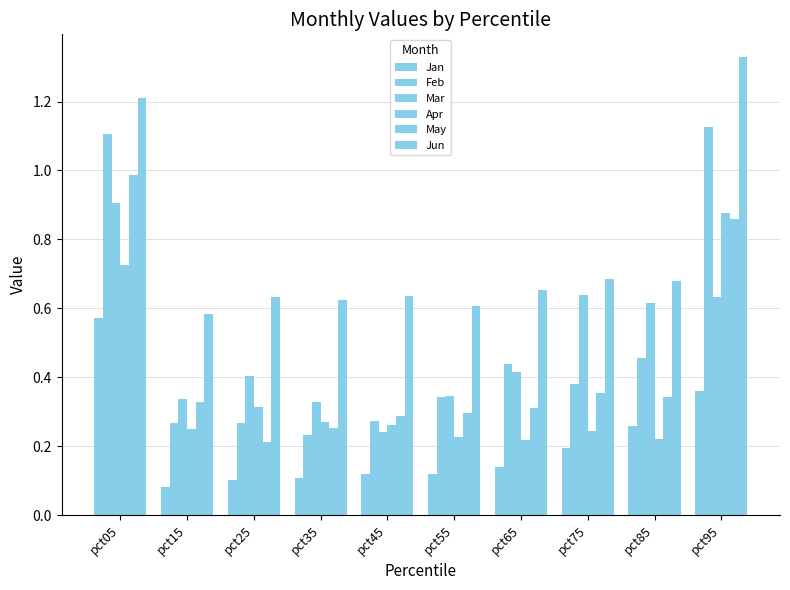

How many bars are there in each group?

6